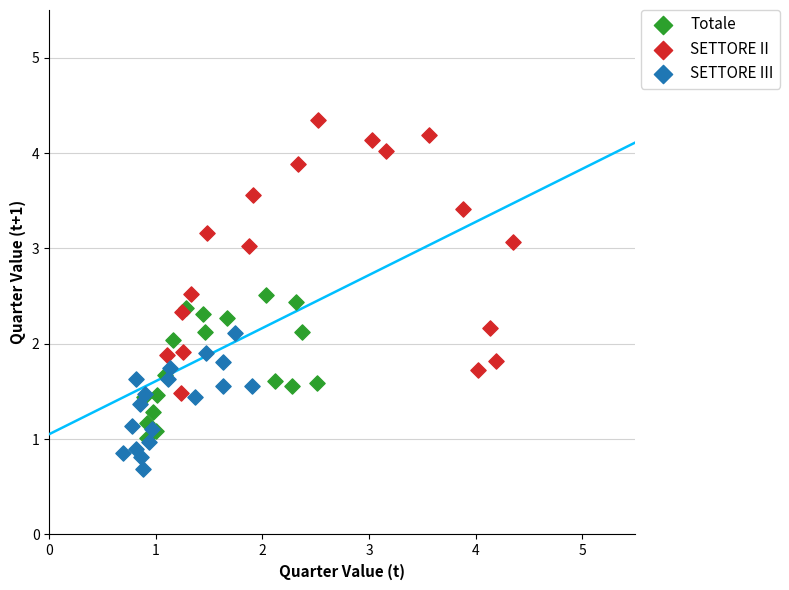

Which series has the largest Y range (max minus min)?

SETTORE II